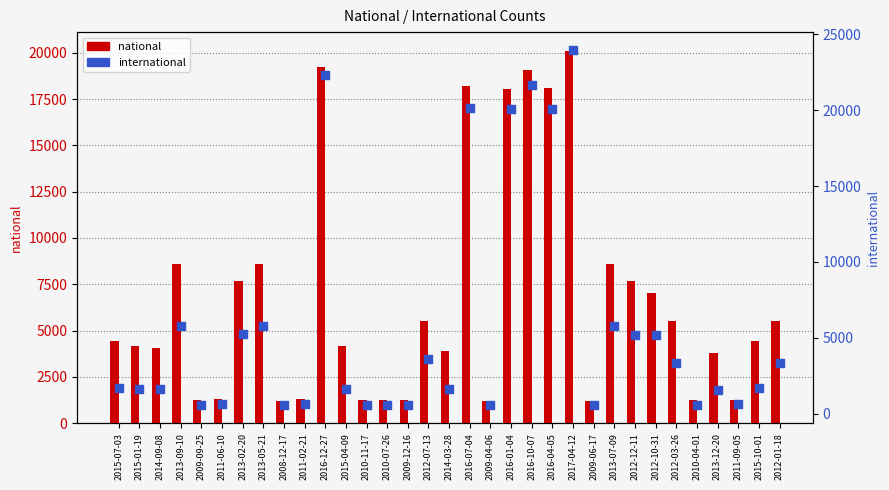

Which series has the largest total across all categories?

national